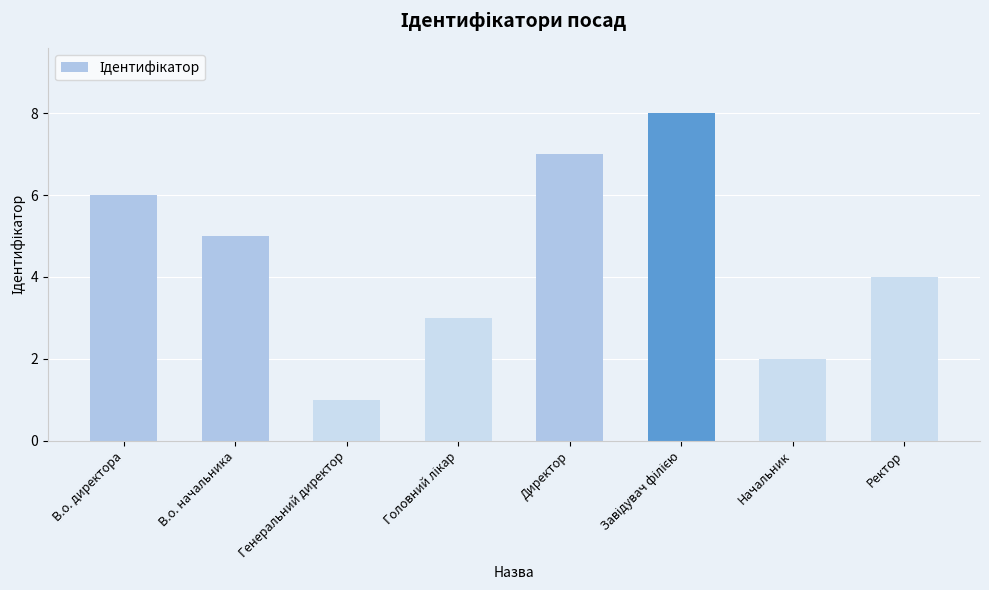

True or false: the data shows 2 at Начальник.

True